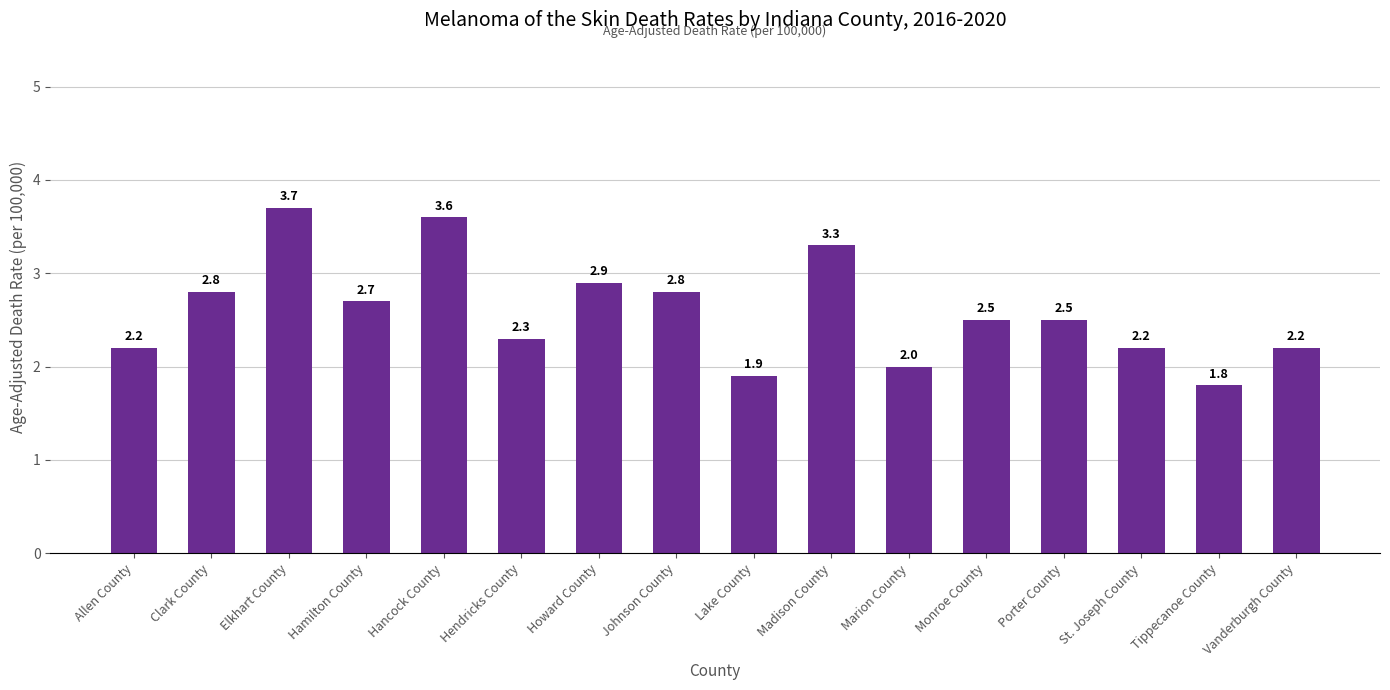

What value does the data have at Lake County?

1.9